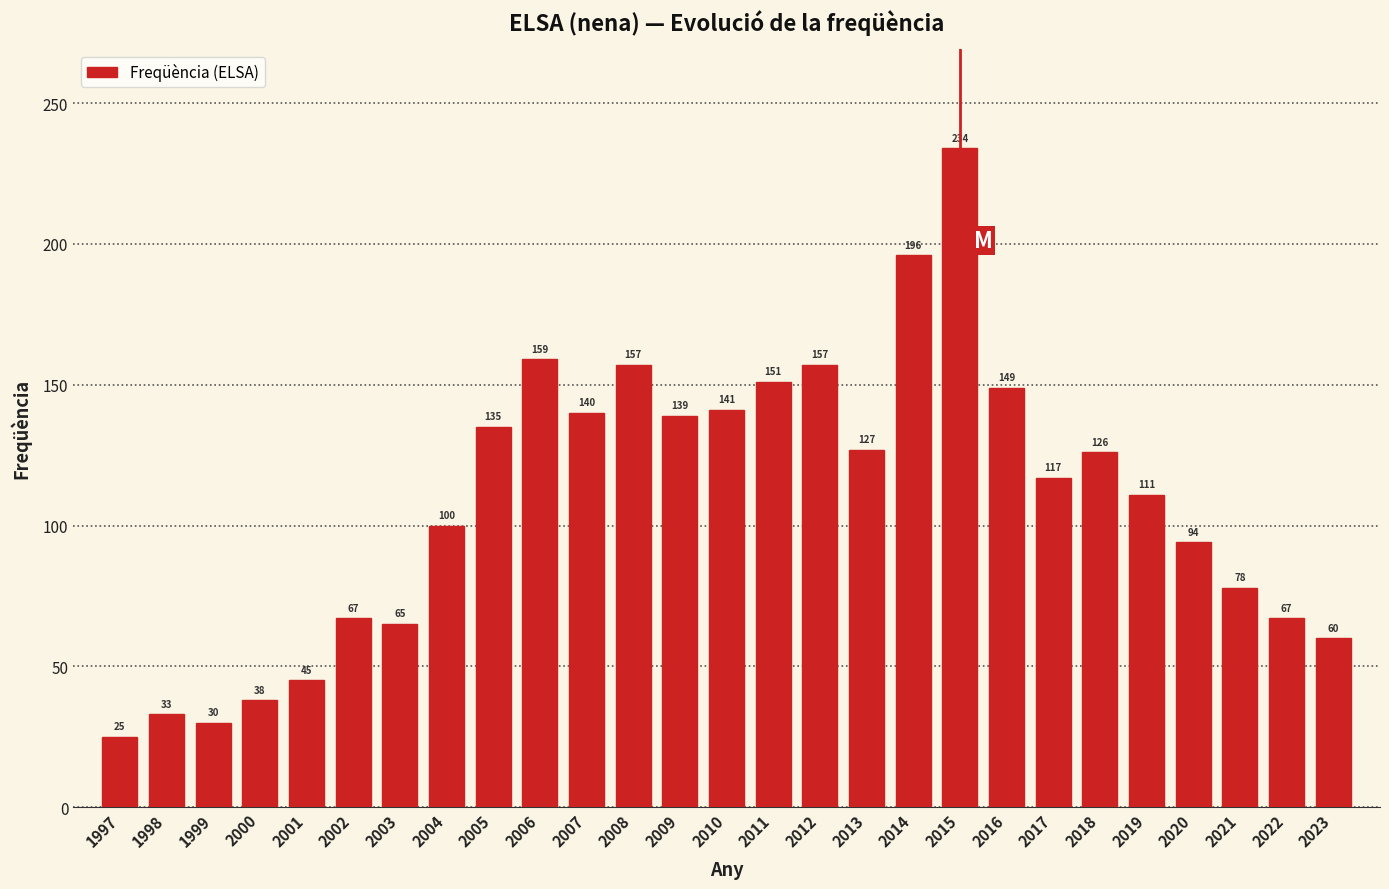

Reading left to right, extract all data points from this chart.

25	33	30	38	45	67	65	100	135	159	140	157	139	141	151	157	127	196	234	149	117	126	111	94	78	67	60